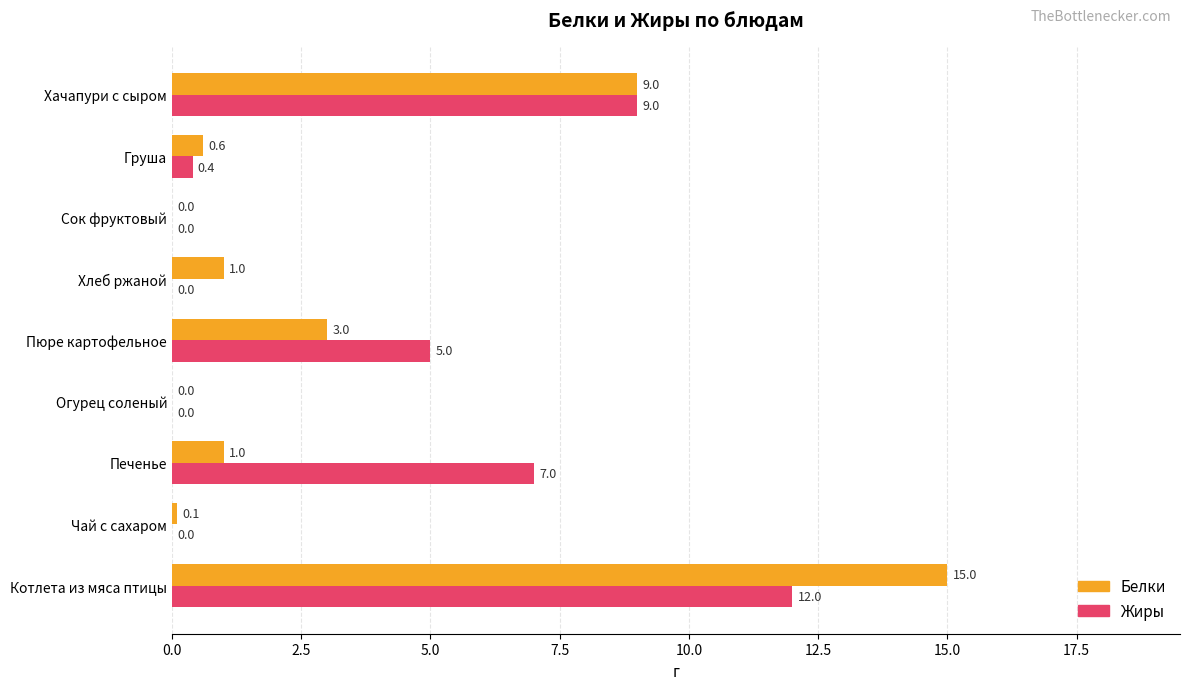

The Жиры series shows -6.0 at Огурец соленый. True or false?

False